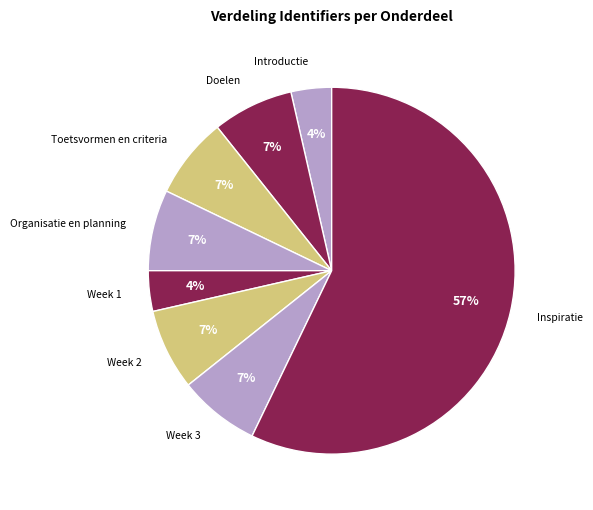

Is Week 1 the majority of the pie?

No